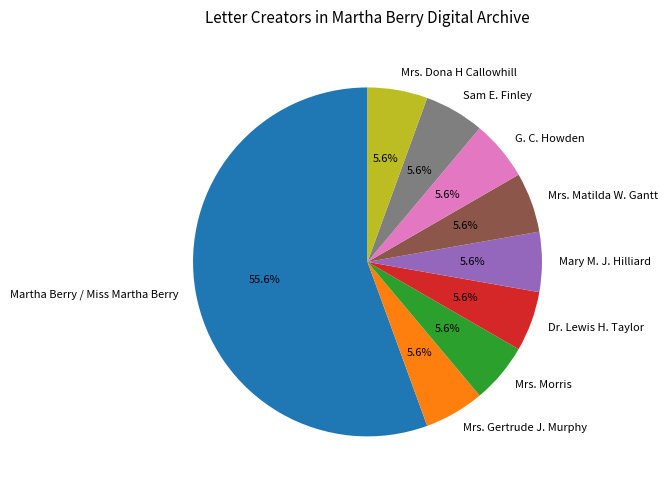

Is it true that Mrs. Gertrude J. Murphy is 6% of the pie?

True